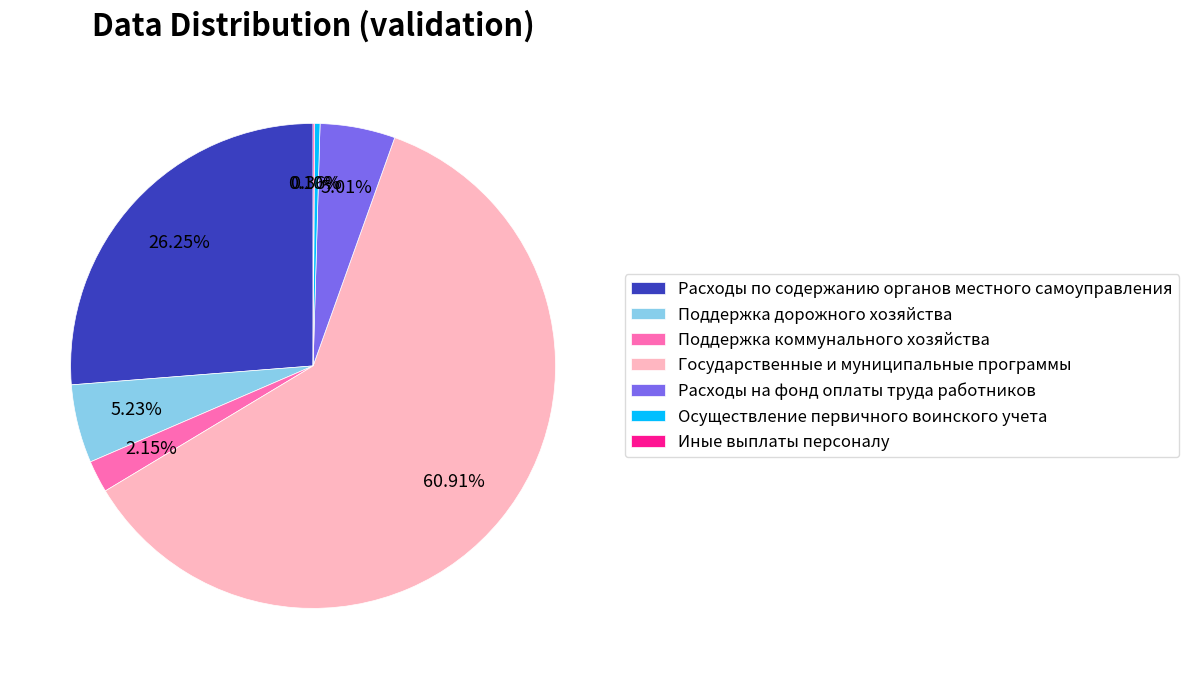

What is the ratio of the value at Государственные и муниципальные программы to the value at Расходы на фонд оплаты труда работников?

12.2